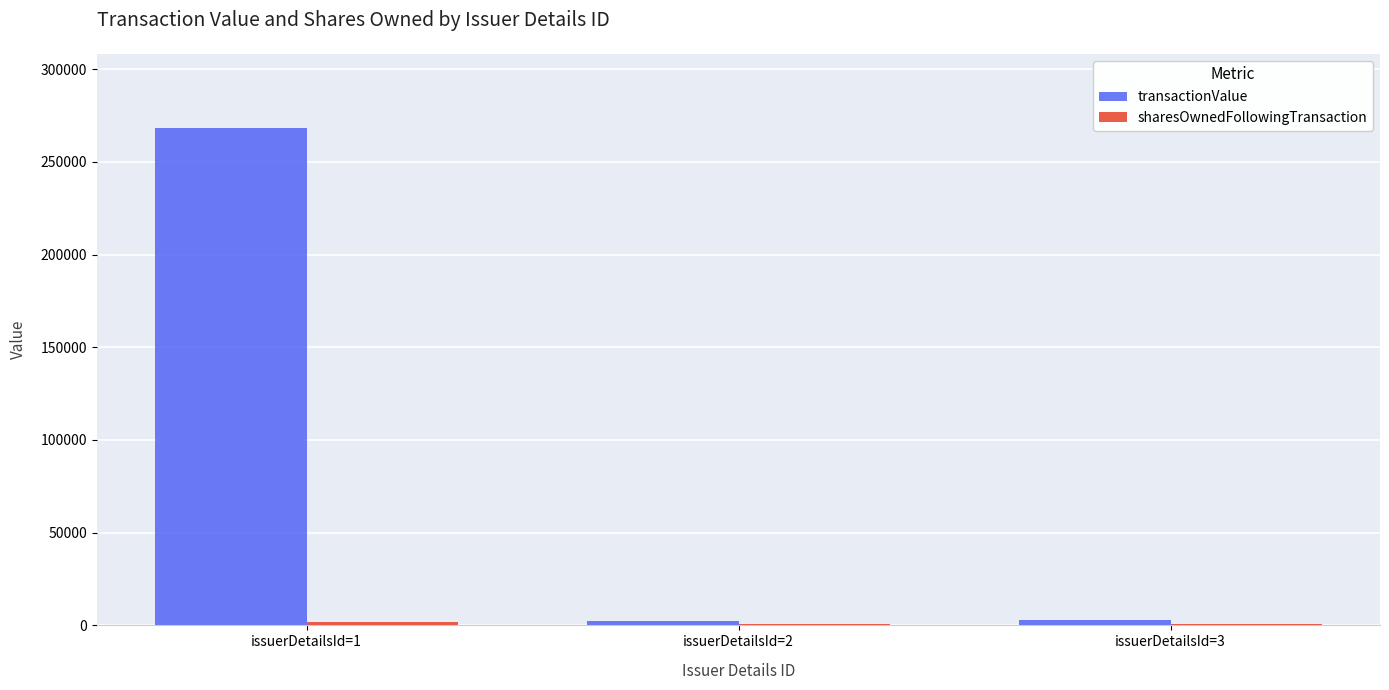

Which series has the largest total across all categories?

transactionValue